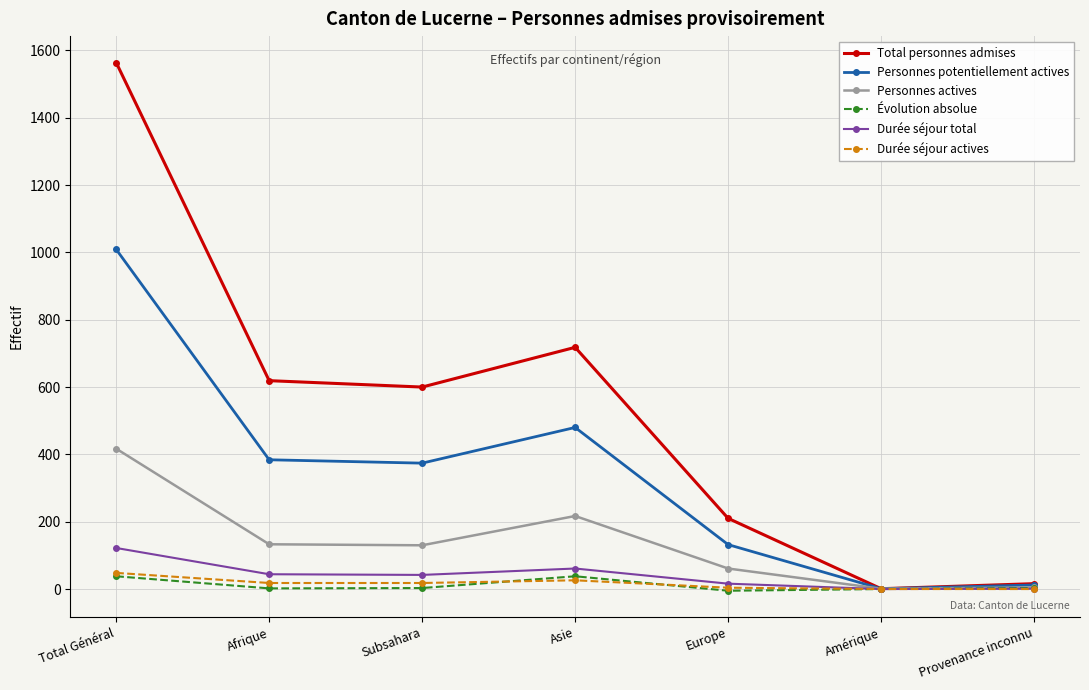

What is the label of the 2nd point from the right?

Amérique